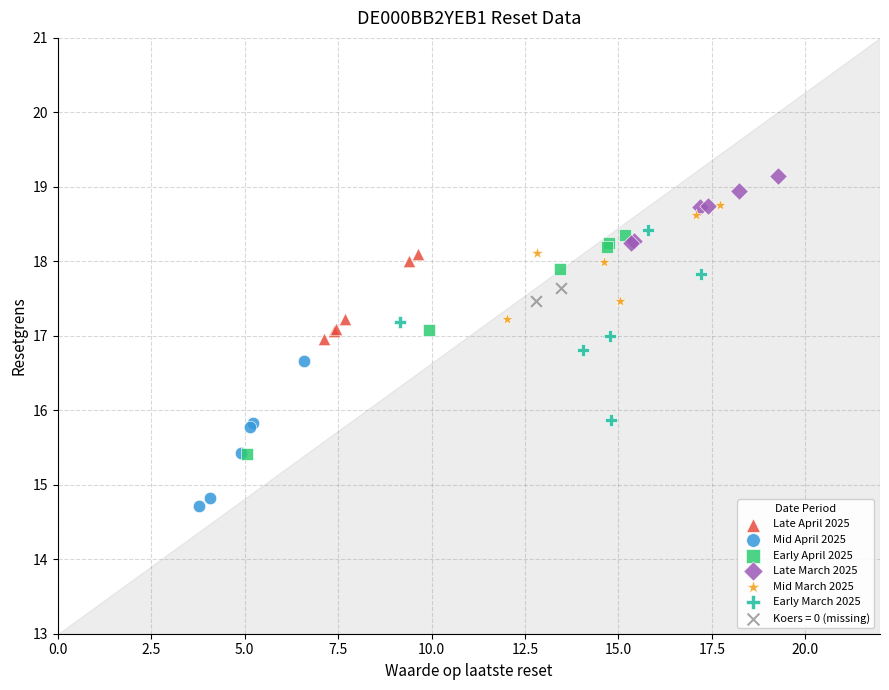

Which series has the widest spread of Y values?

Early April 2025